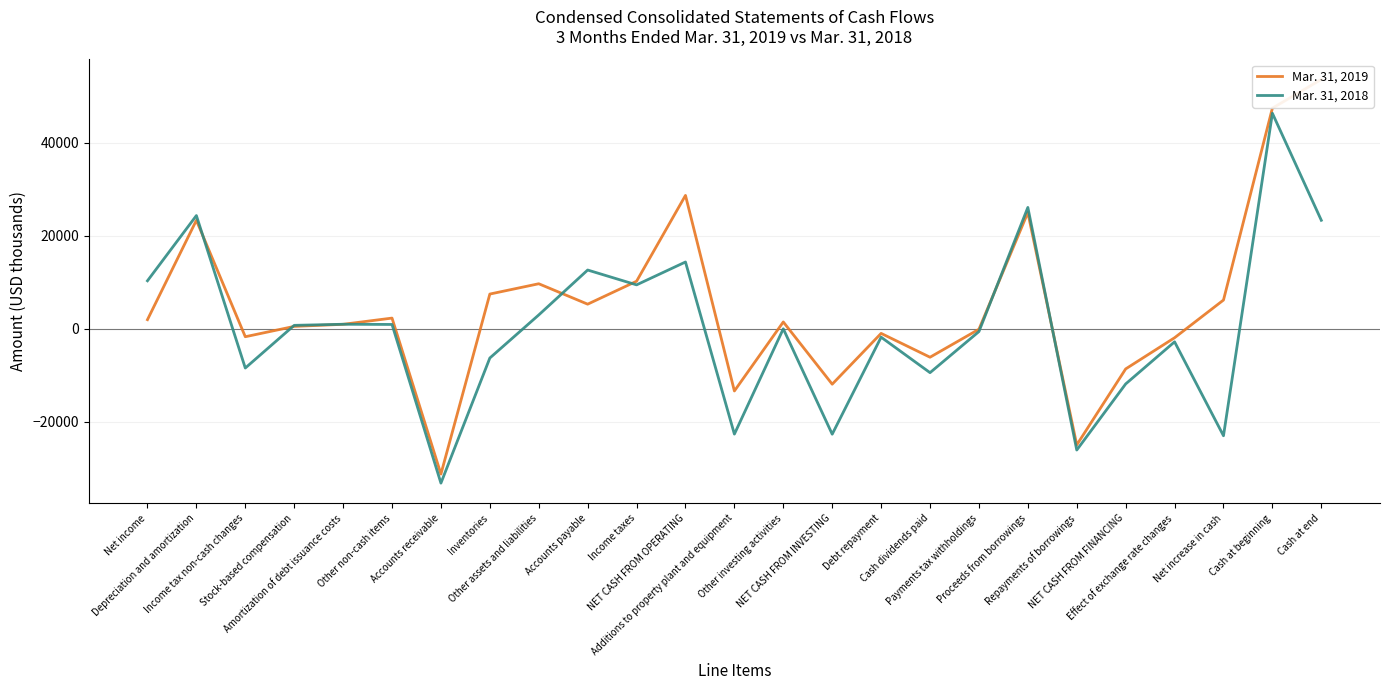

At which category does Mar. 31, 2019 reach its first local valley?

Income tax non-cash changes